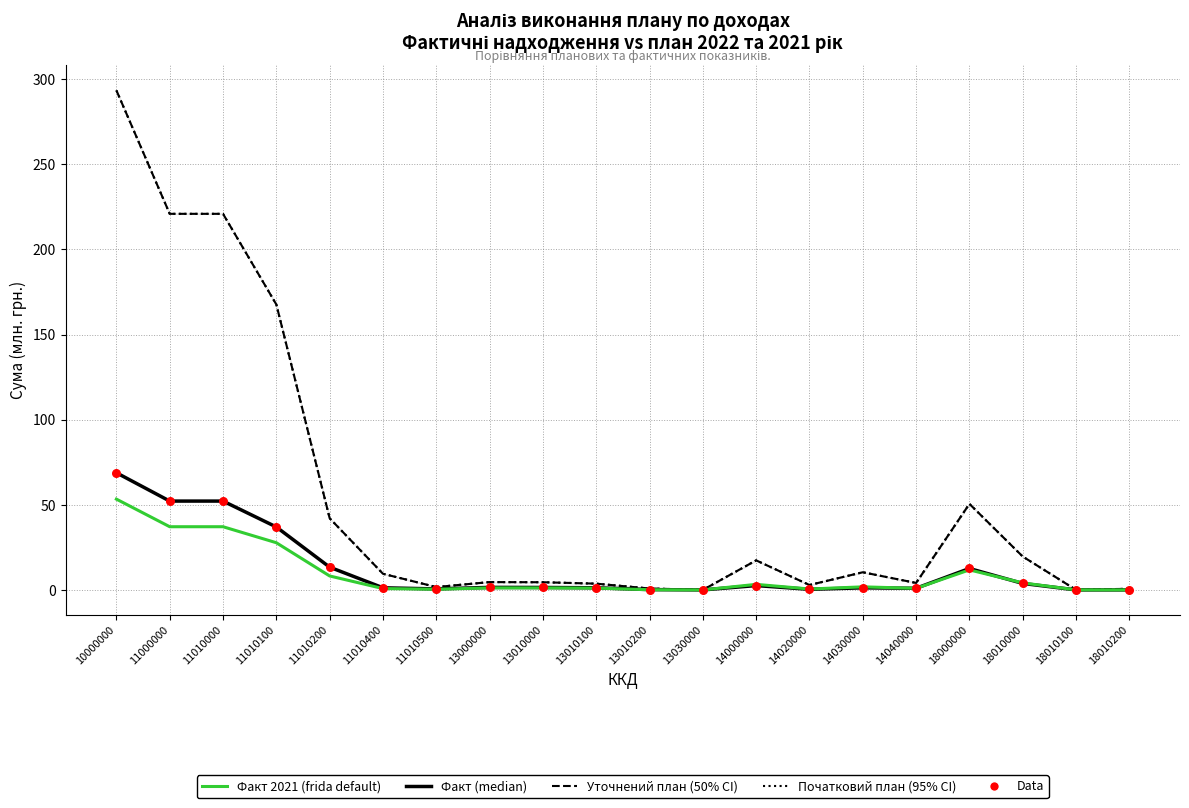

What is the total value across all series at 10000000?

777.9